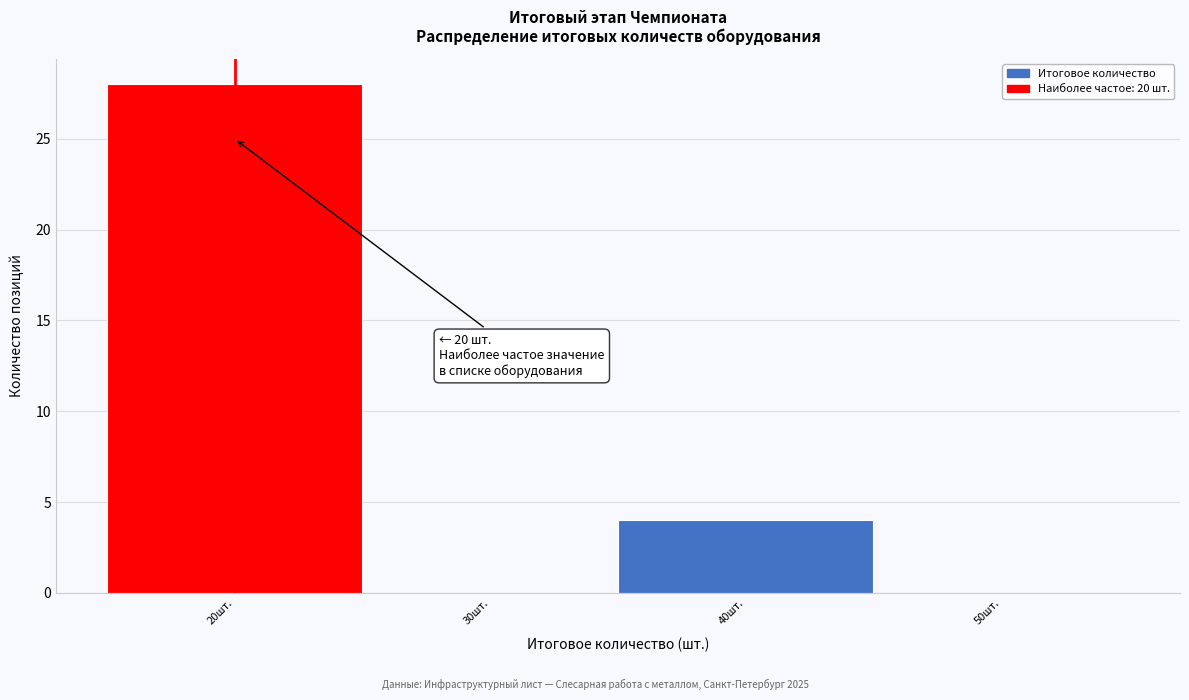

Which range on the x-axis has the tallest bar?

15 to 25